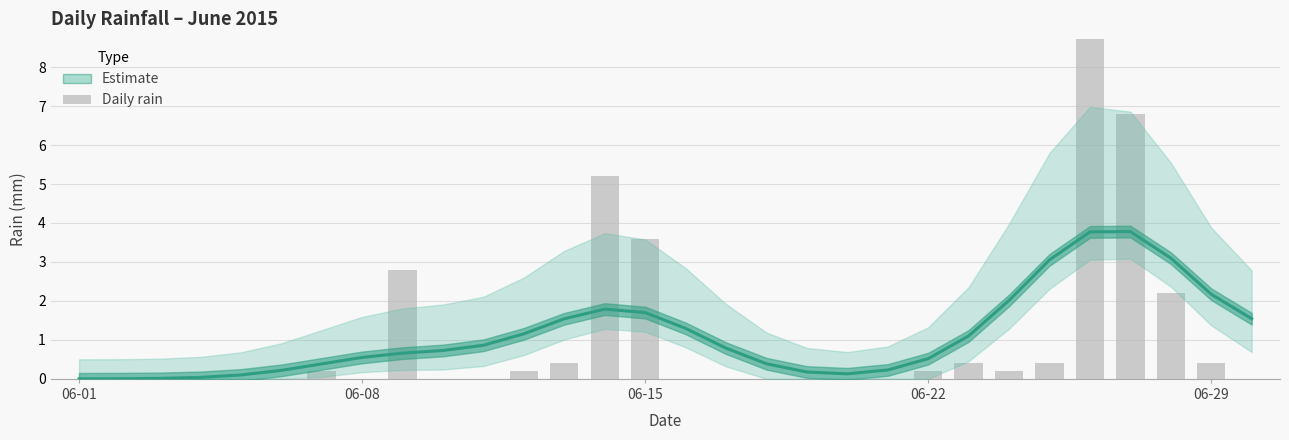

What is the change in value from 06-29 to 14?

+1.6